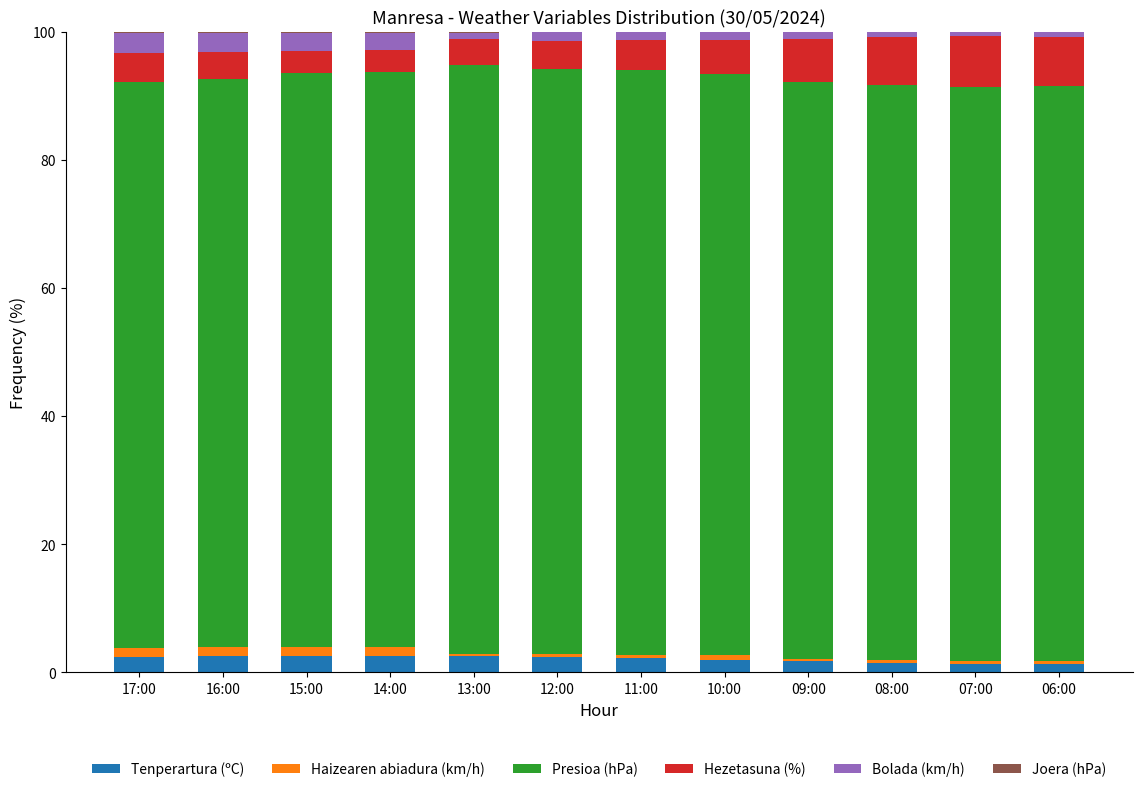

Are the bars grouped side by side (vs. stacked)?

No